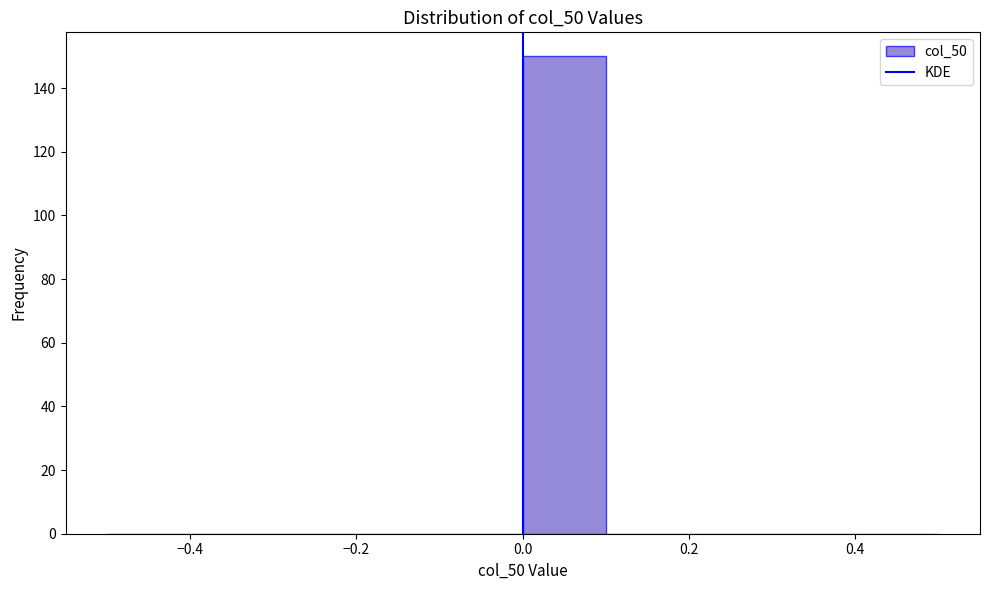

Reading left to right, transcribe this chart: for each bar, give the range it covers on the x-axis and its height. The values are not printed on the chart, so give them approximately, as read against the axis.

-0.5 to -0.4: 0
-0.4 to -0.3: 0
-0.3 to -0.2: 0
-0.2 to -0.1: 0
-0.1 to 0.0: 0
0.0 to 0.1: 150
0.1 to 0.2: 0
0.2 to 0.3: 0
0.3 to 0.4: 0
0.4 to 0.5: 0